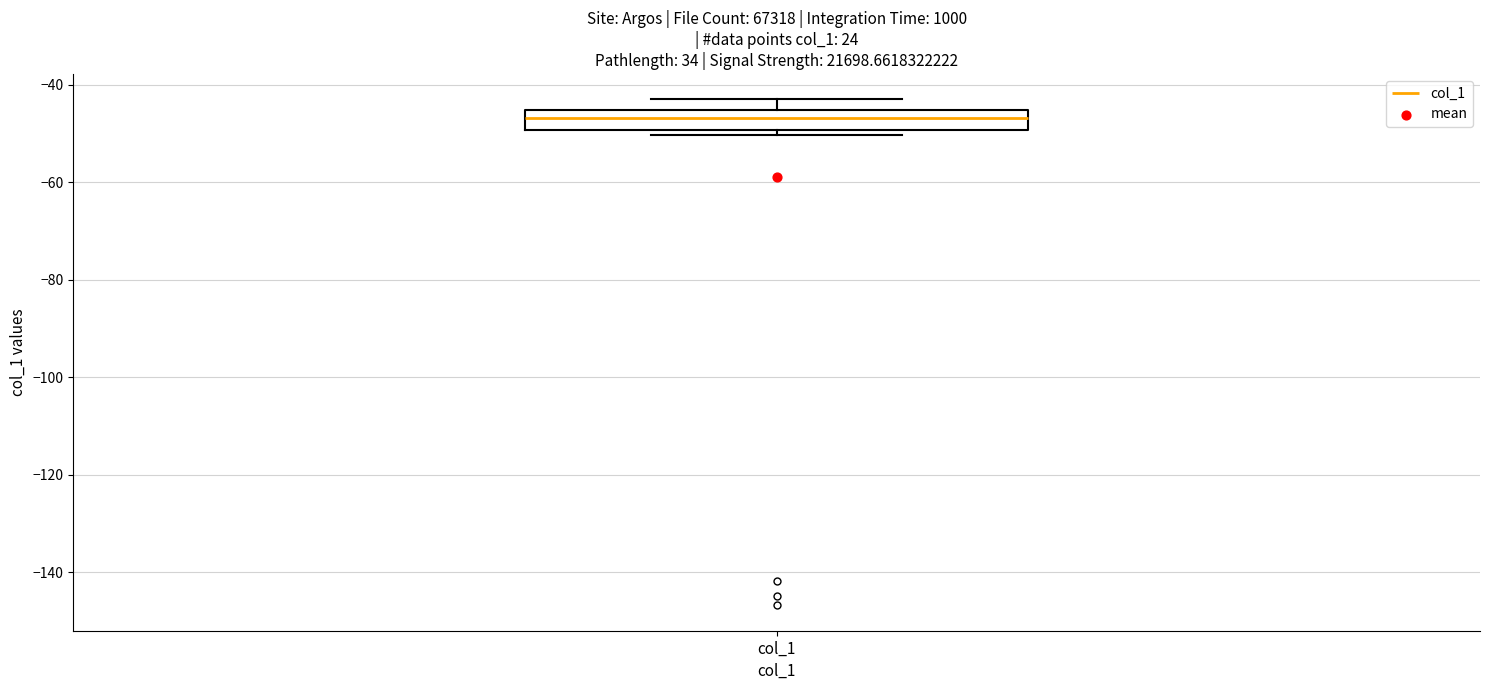

Read this box plot against the y-axis: the position of the median line, the range covered by the box, and the ends of both whiskers. The values are not printed on the chart, so give them approximately, as read against the axis.

median -46 (inside the box), box -50 to -46, whiskers -50 (just below the box's lower edge) to -42